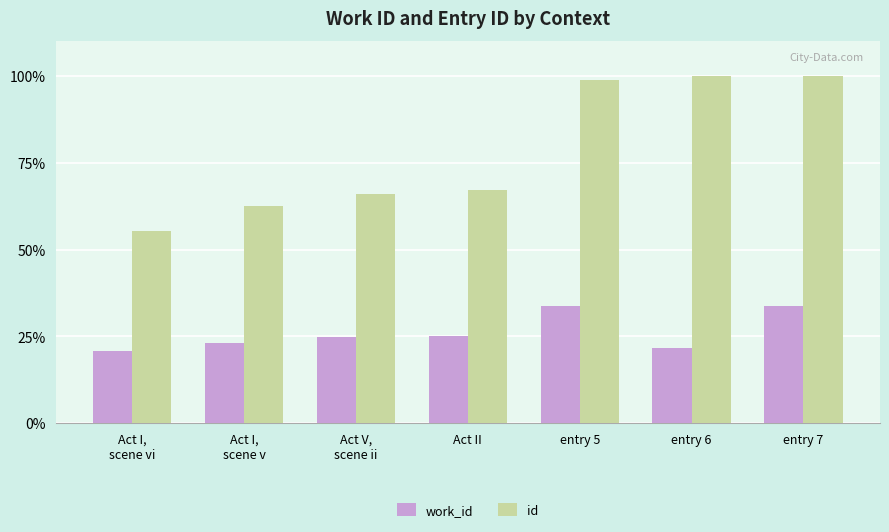

What is the approximate value of work_id at entry 6?

21.7